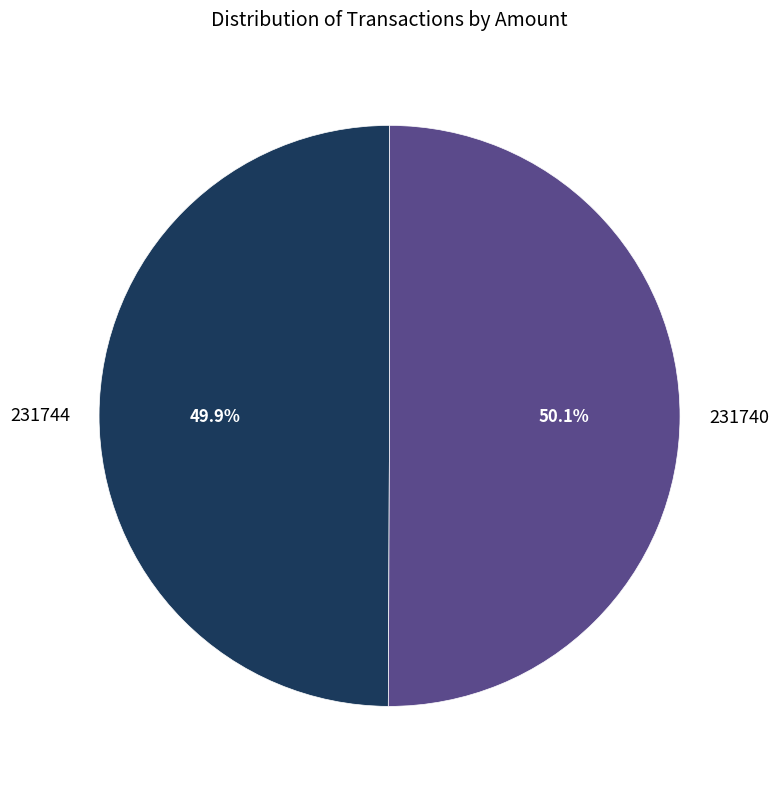

To the nearest percent, what percentage of the pie is 231740?

50%